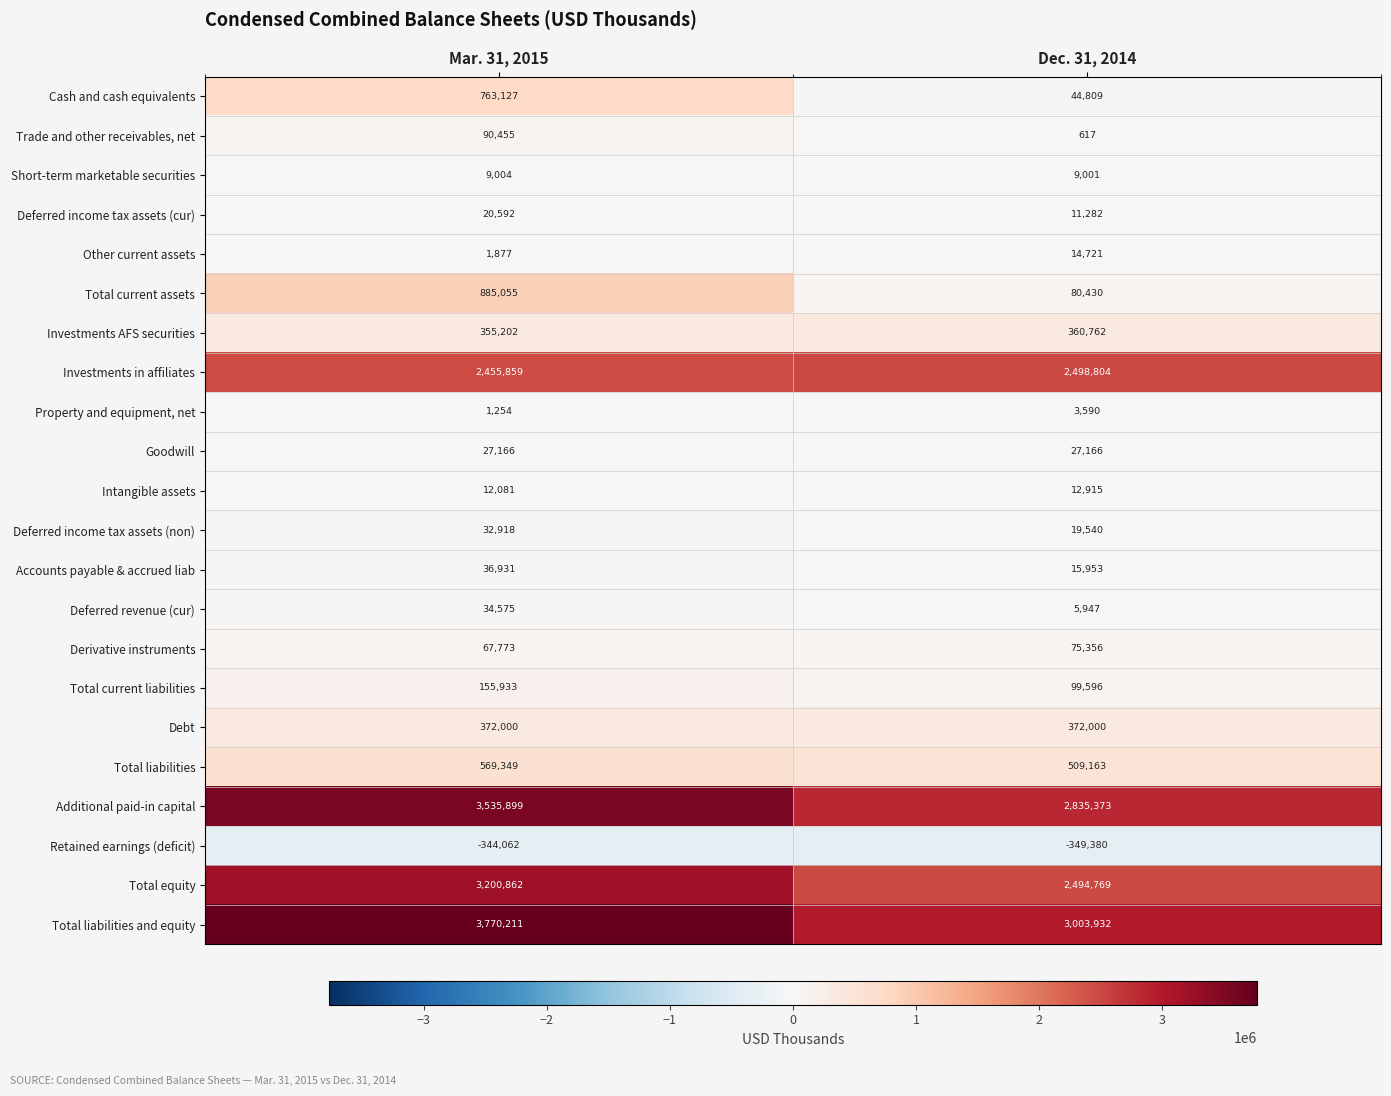

At which category does the chart reach its peak across all series?

Mar. 31, 2015